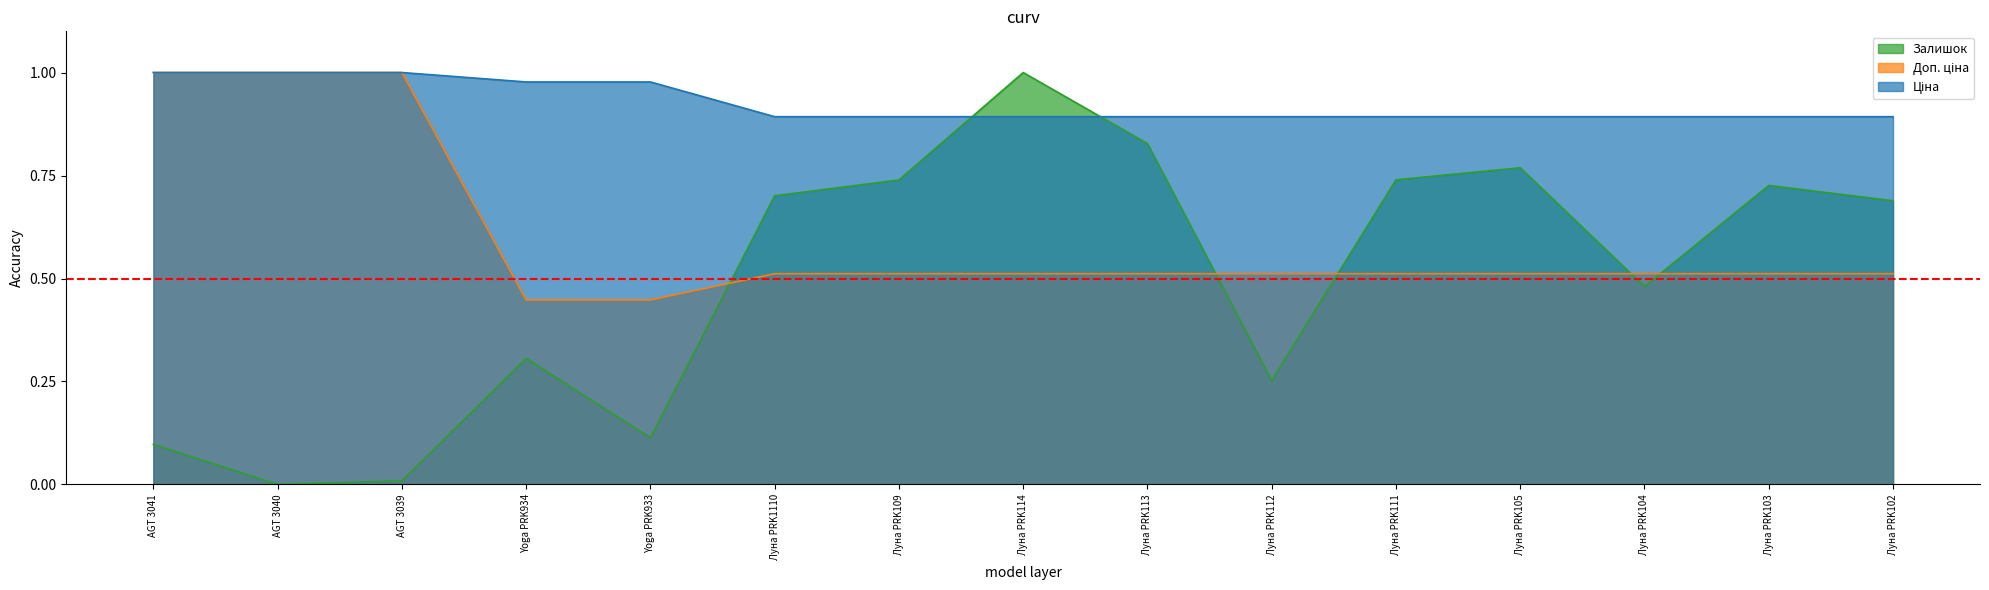

What is the label of the 10th point from the right?

Луна PRK1110